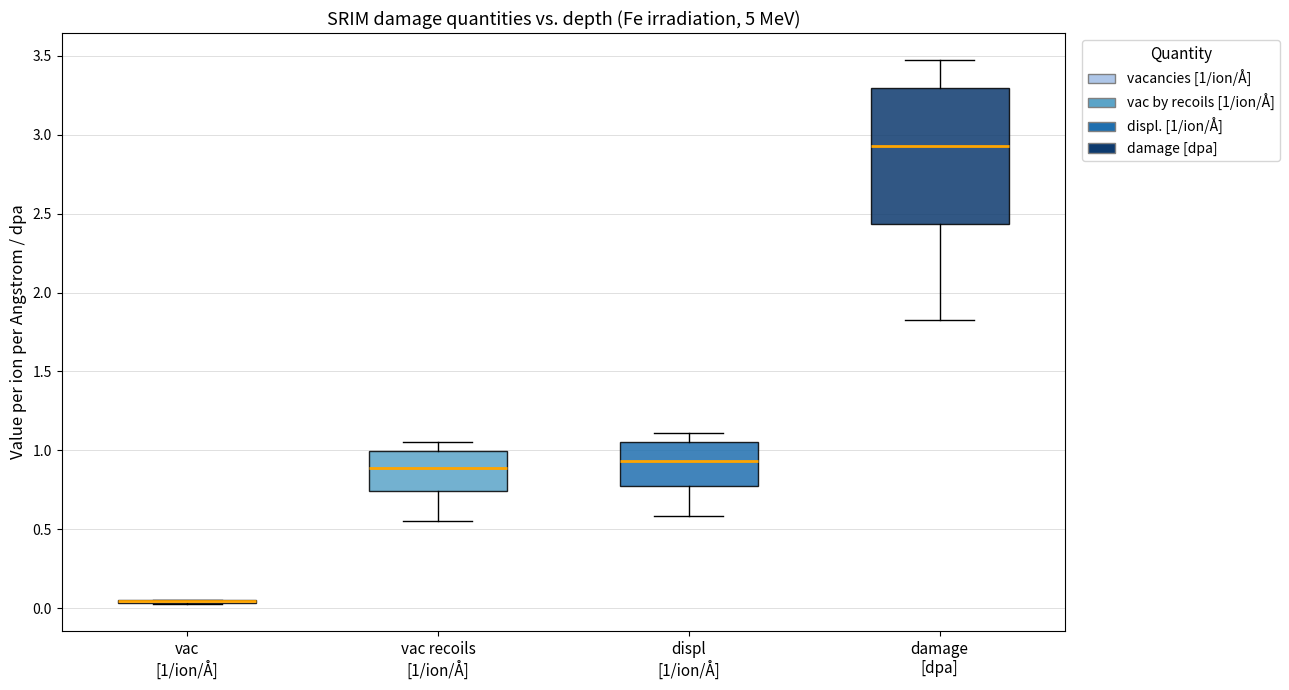

Reading left to right, read every box against the y-axis: the position of its median line, the range the box covers, and the ends of its whiskers. The values are not printed on the chart, so give them approximately, as read against the axis.

vac [1/ion/Å]: box collapsed to a line at 0.05, whiskers 0.05 to 0.05
vac recoils [1/ion/Å]: median 0.90, box 0.75 to 1.00, whiskers 0.55 to 1.05
displ [1/ion/Å]: median 0.95, box 0.80 to 1.05, whiskers 0.60 to 1.10
damage [dpa]: median 2.95, box 2.45 to 3.30, whiskers 1.85 to 3.45